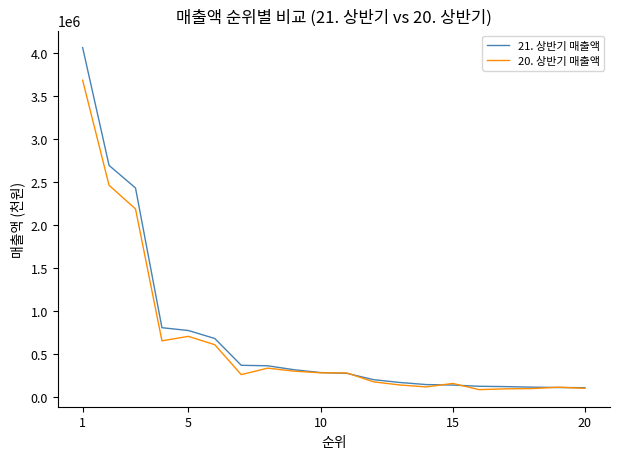

What is the greatest value displayed?

4058090